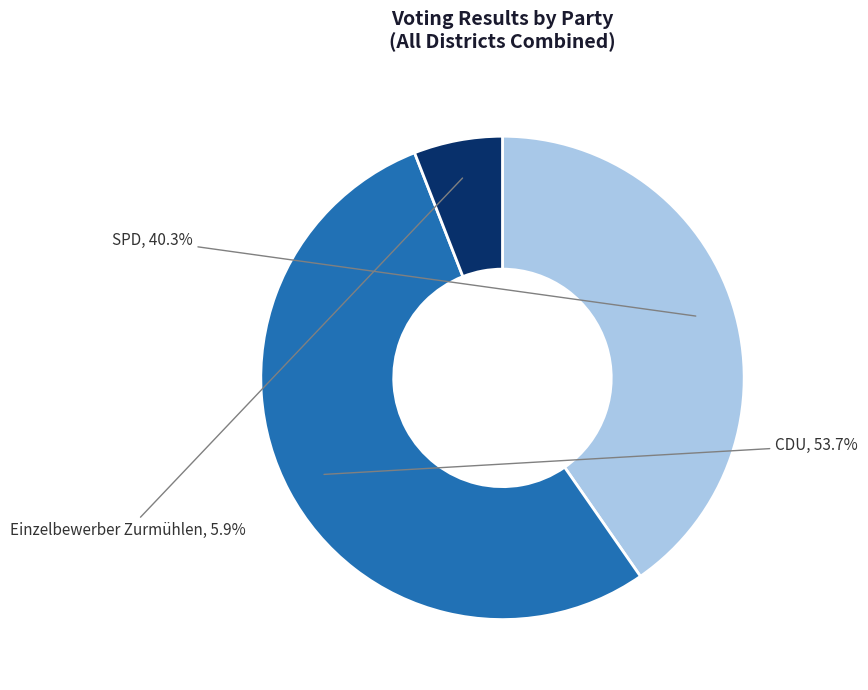

Between SPD and CDU, which is larger?

CDU